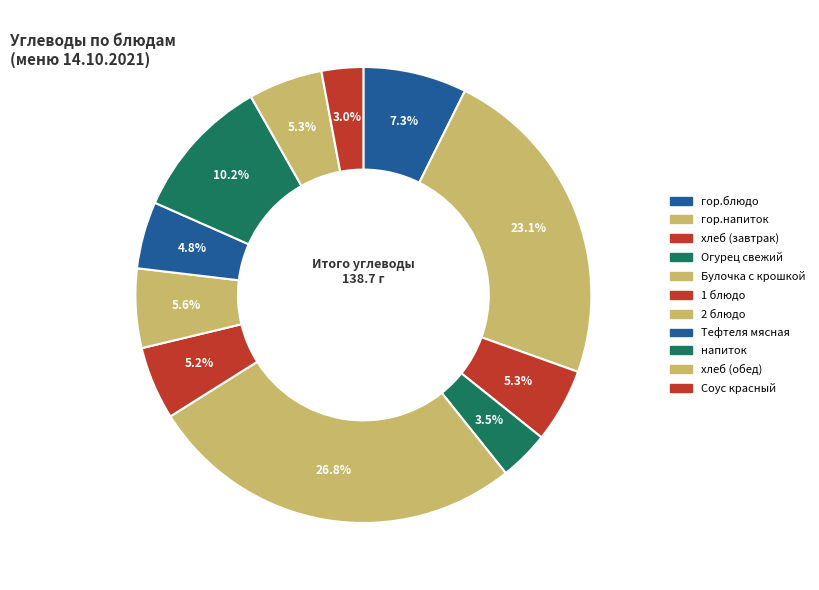

How many segments does this pie chart have?

11